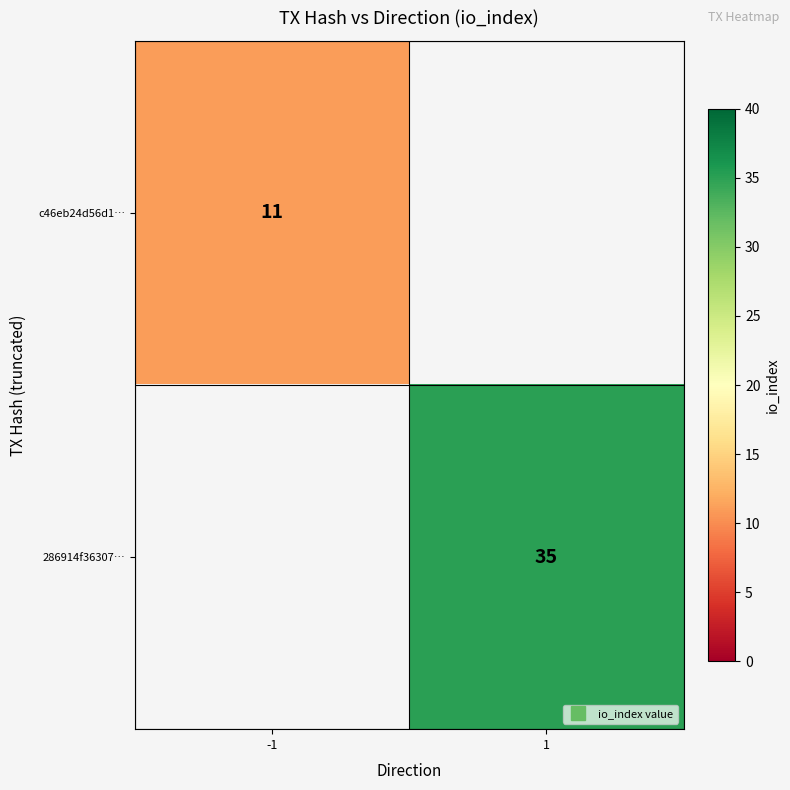

How many series are shown in this chart?

2